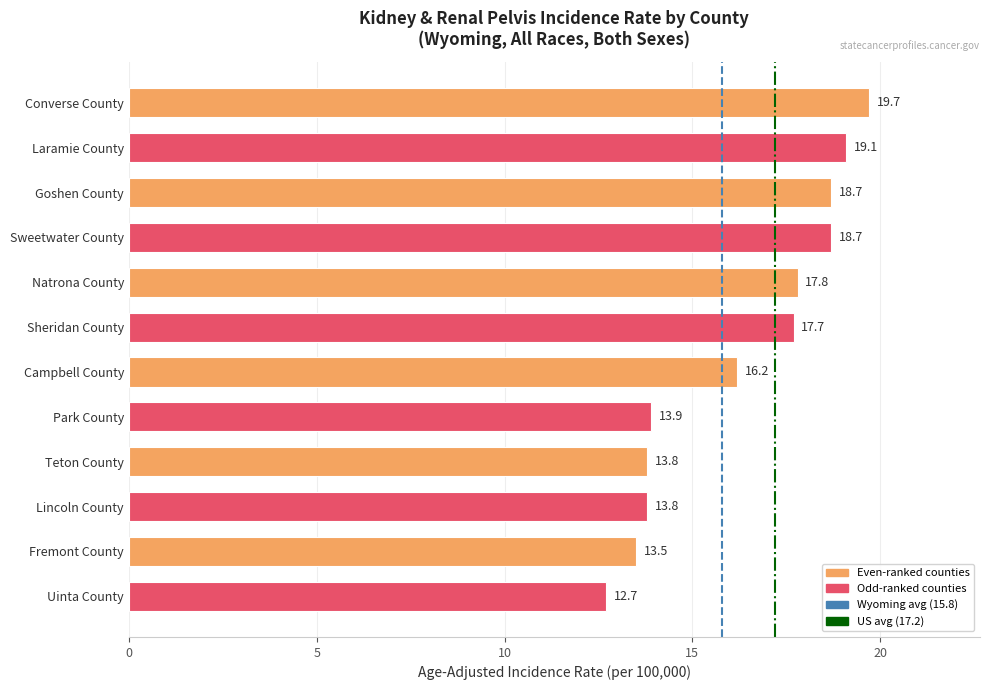

What is the value of the 8th bar from the top?

13.9